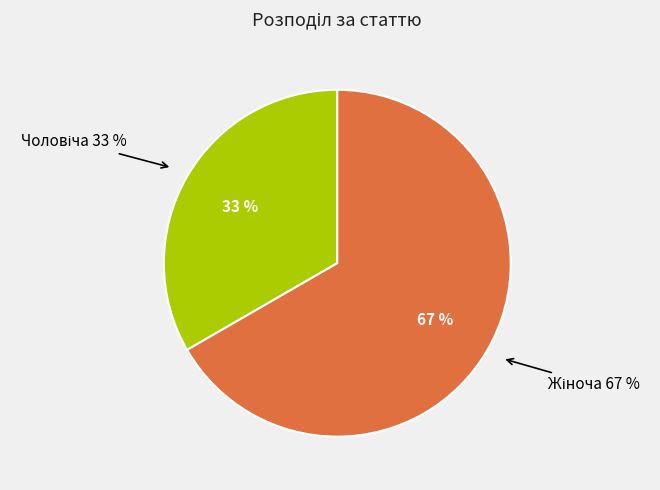

Does any single category account for the majority?

Yes